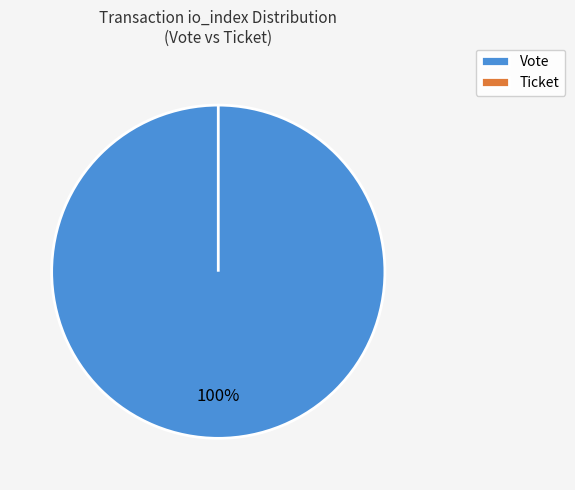

Is there any slice that represents more than half of the pie?

Yes